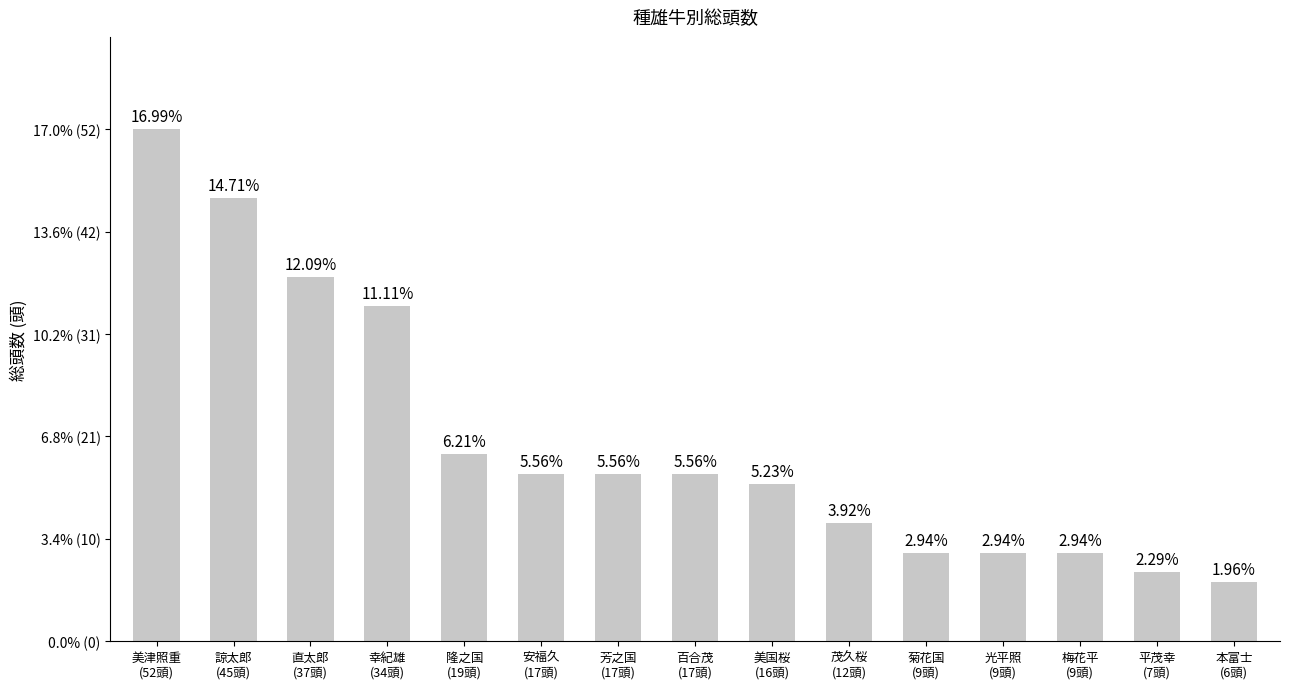

What is the smallest value displayed?

6